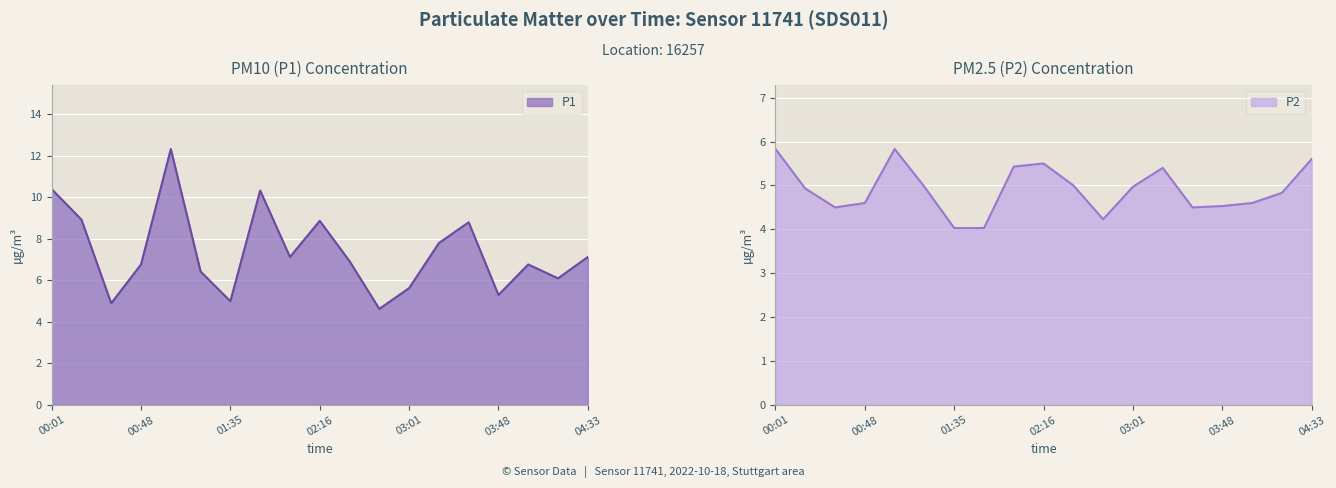

How many interior local valleys does the P2 series have?

3